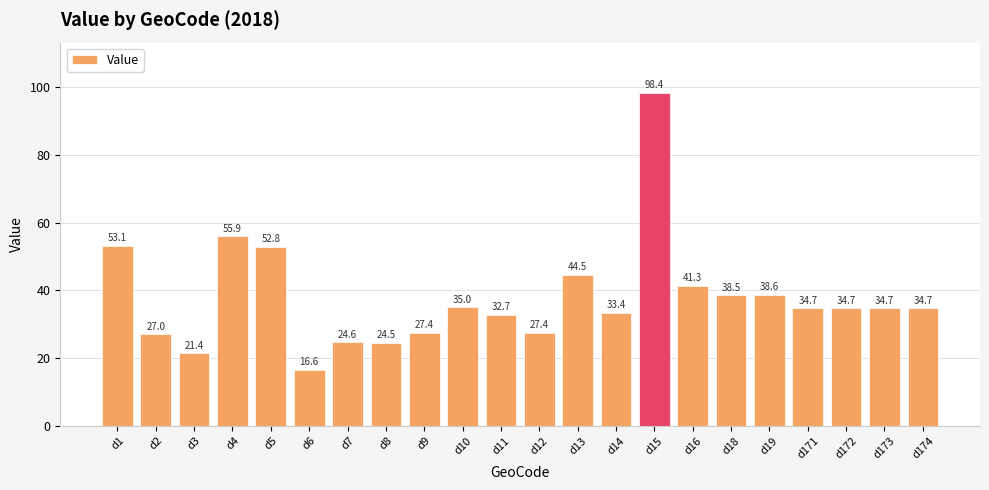

Which label corresponds to the smallest value in the chart?

d6